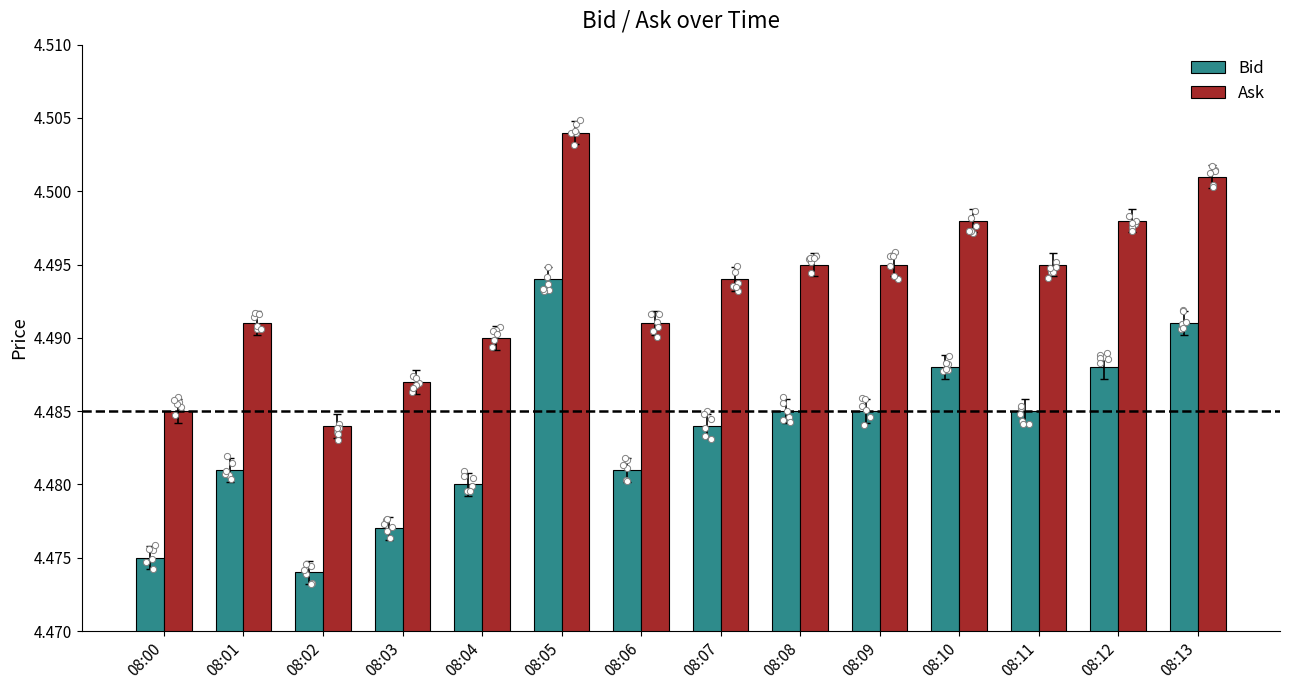

What is the total value across all series at 08:06?

9.0